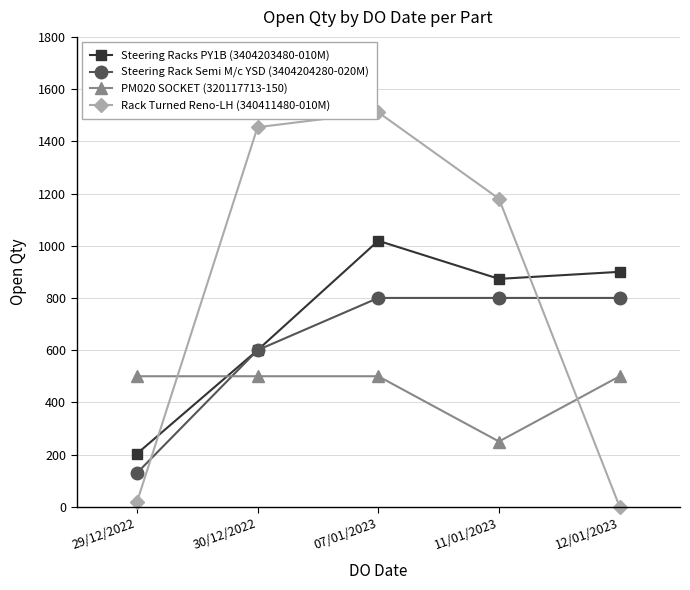

What is the spread (max minus min) of values at 30/12/2022?

954